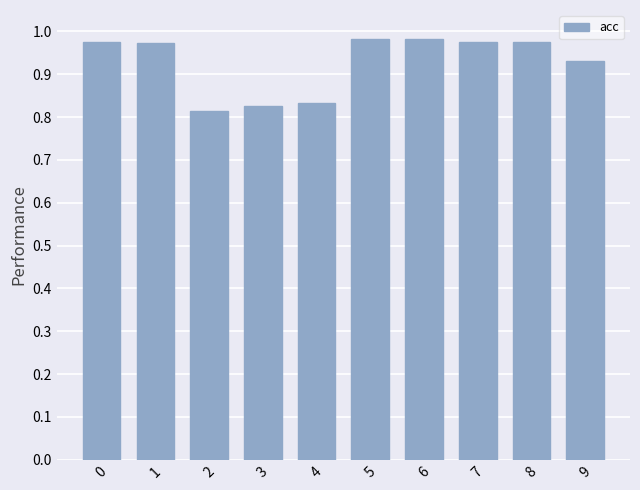

The value at 3 is 0.4. True or false?

False